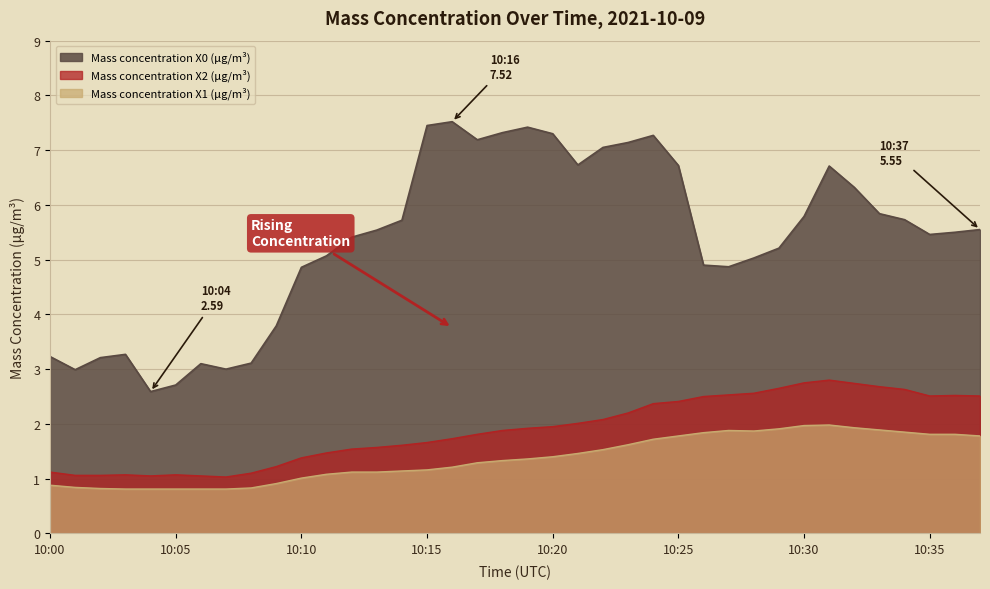

Which series has the widest spread of values?

Mass concentration X0 (μg/m³)